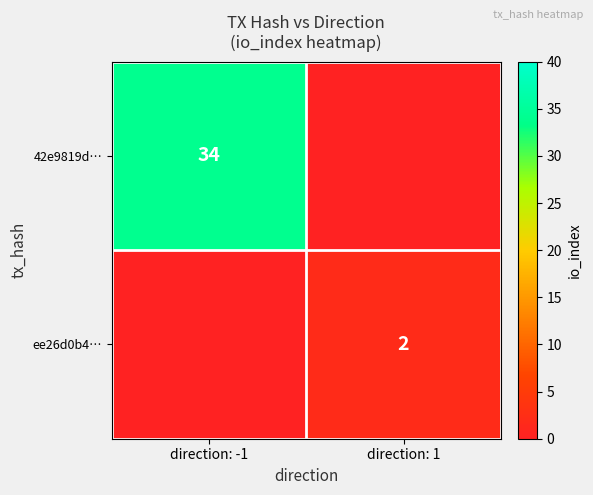

True or false: ee26d0b4… has a value of 1 at direction: 1.

False